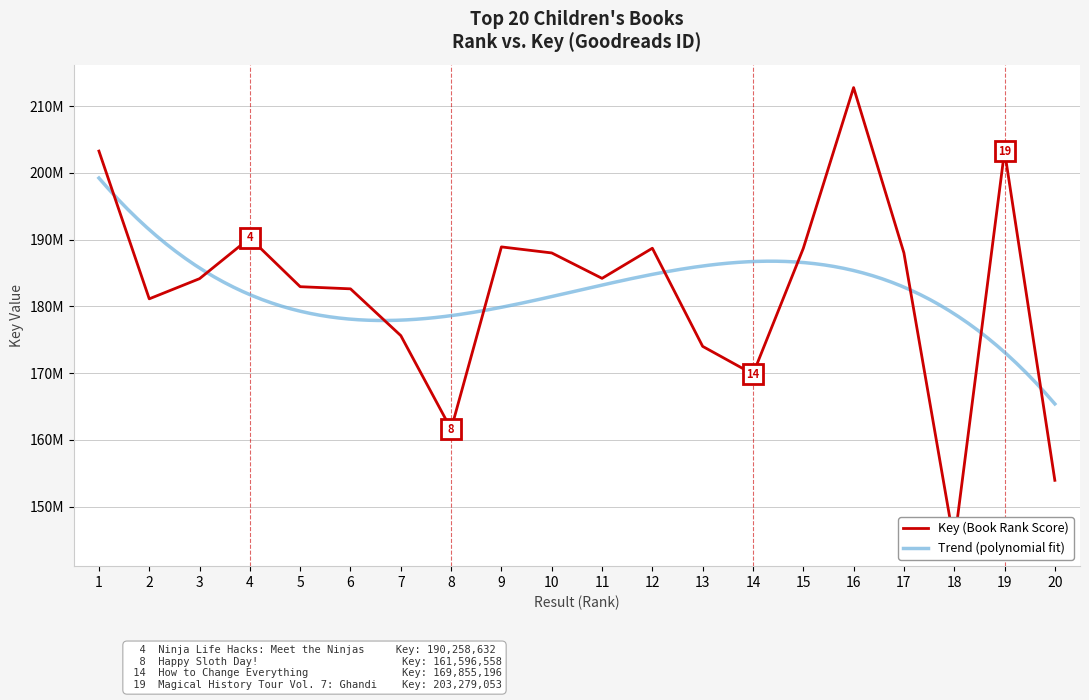

Rank the categories by value from lowest to highest.

18, 20, 8, 14, 13, 7, 2, 6, 5, 3, 11, 10, 17, 15, 12, 9, 4, 19, 1, 16